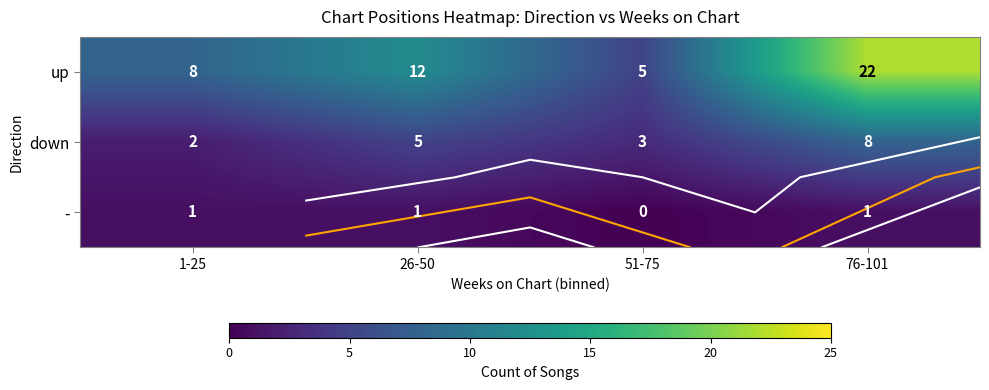

Rank the categories by down value from lowest to highest.

1-25, 51-75, 26-50, 76-101